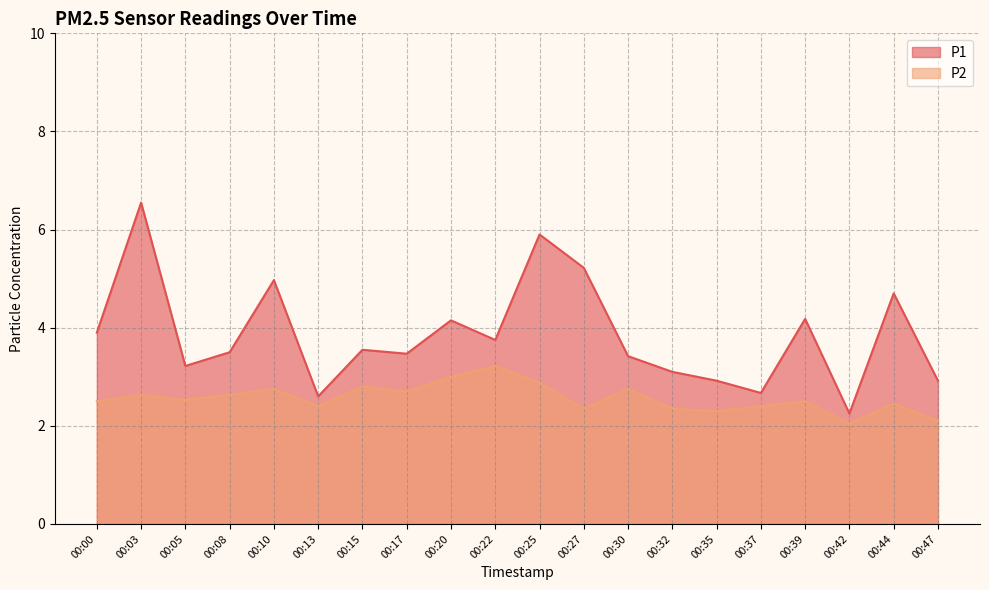

What is the value of the P2 point at the 14th from the left?

2.4